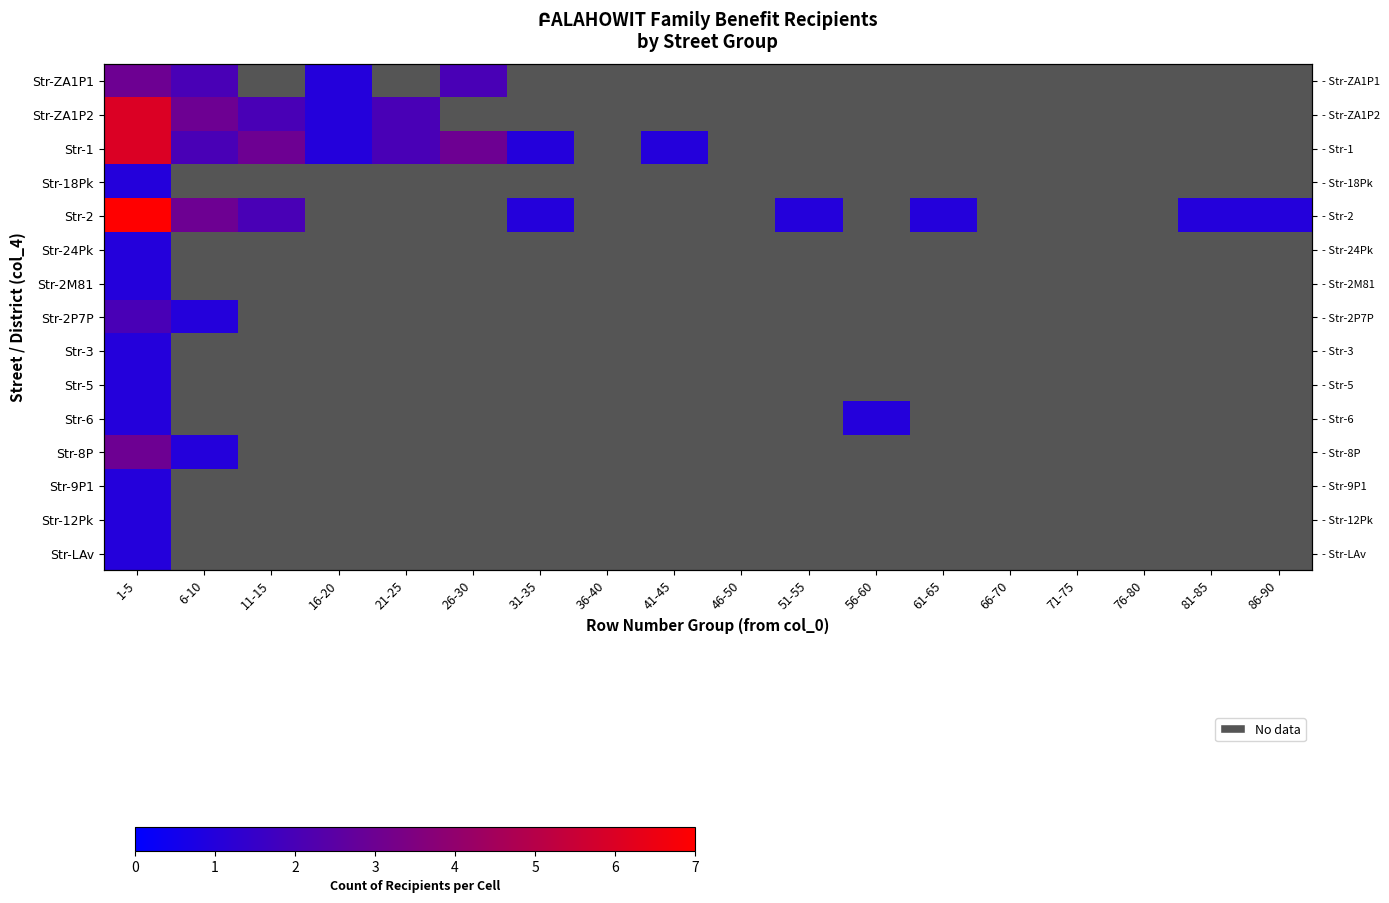

Which series has the widest spread of values?

Str-2